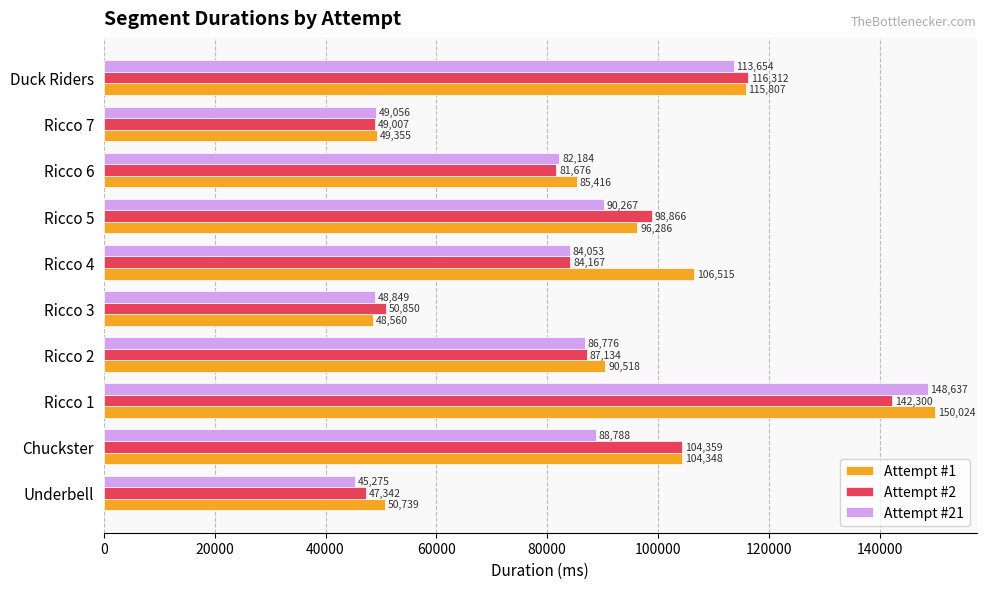

List the series in order of their peak value, lowest first.

Attempt #2, Attempt #21, Attempt #1